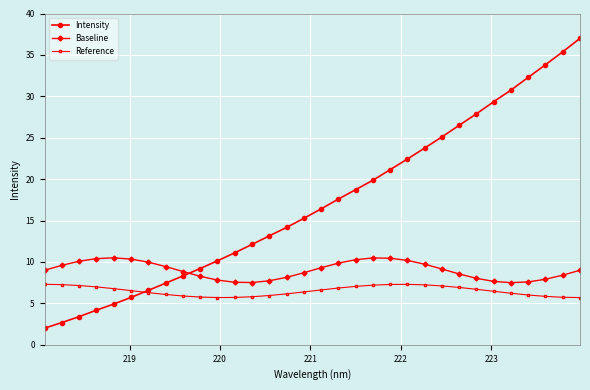

What is the value of the Intensity point at the 6th from the left?

5.7